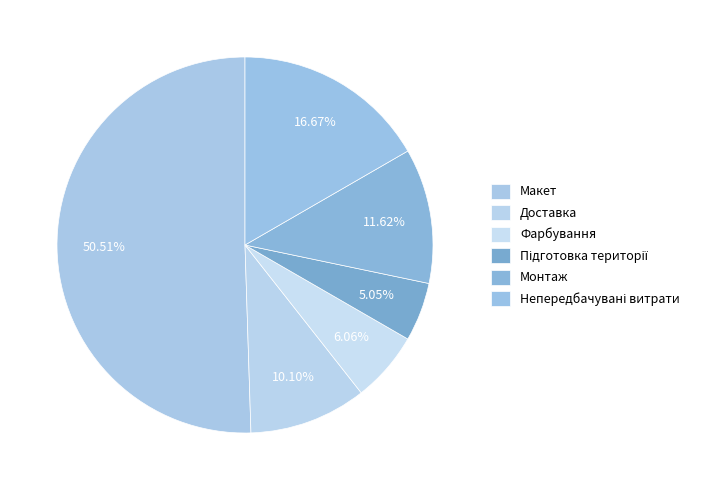

Which category has the biggest portion of the pie?

Макет